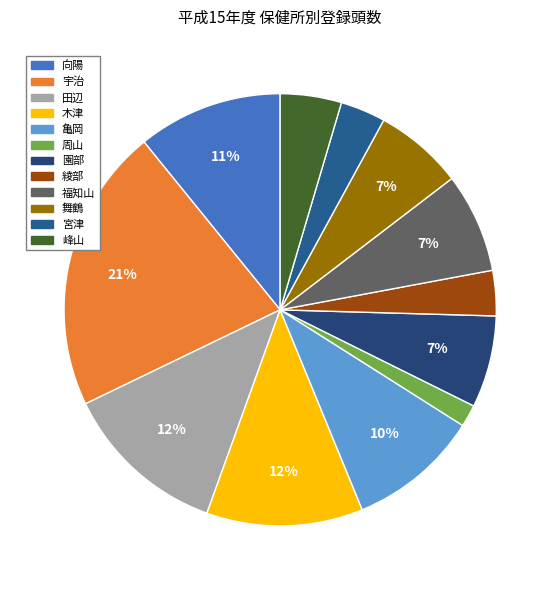

The 峰山 slice represents 5% of the pie. True or false?

True